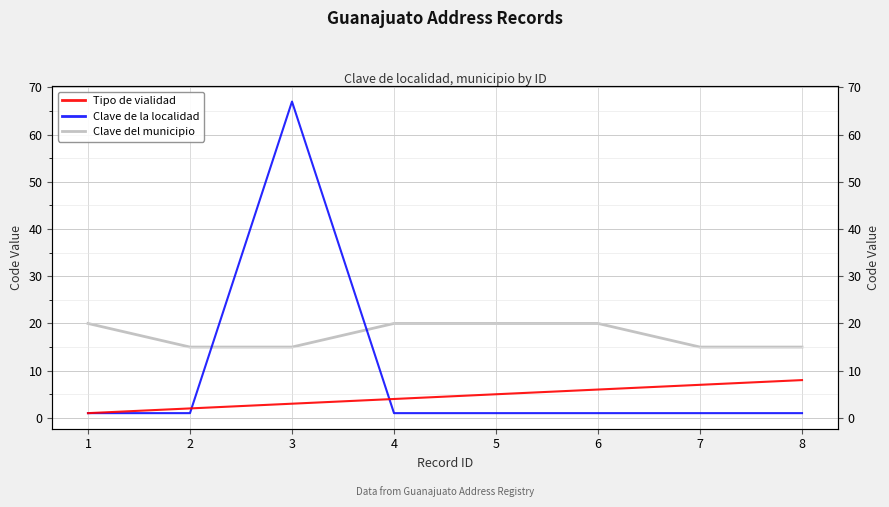

Which category has the highest value in the Clave del municipio series?

1